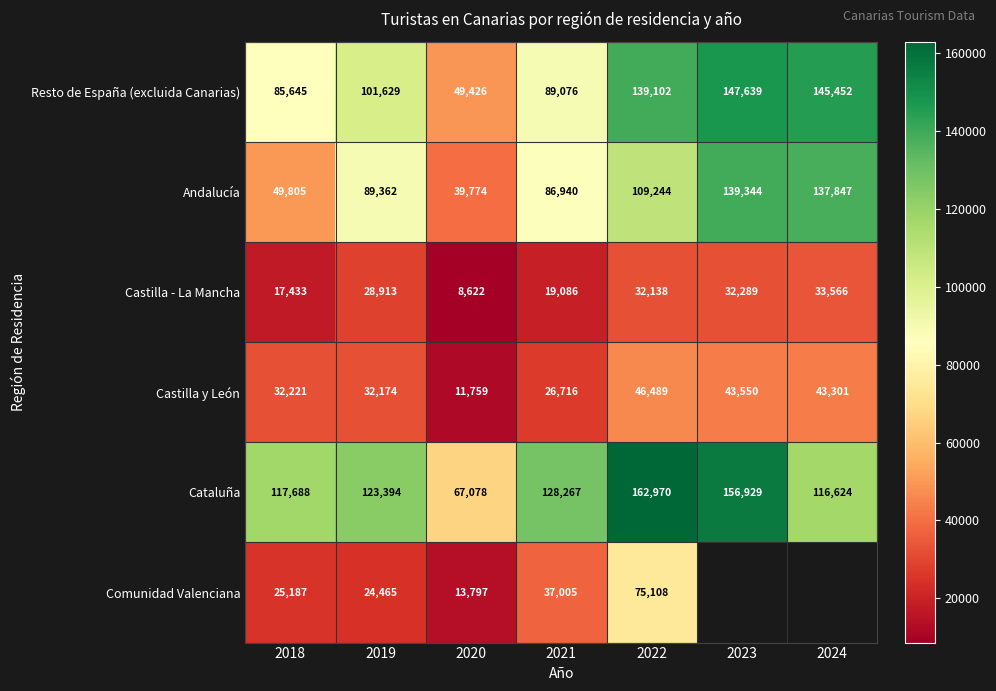

Which category has the highest value in the Resto de España (excluida Canarias) series?

2023